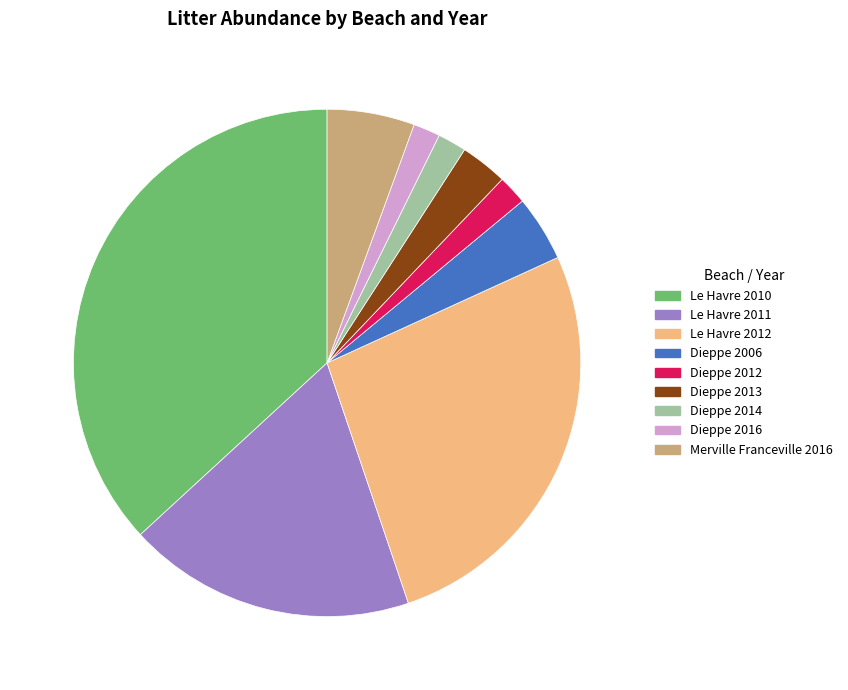

Does Merville Franceville 2016 account for over 50% of the chart?

No